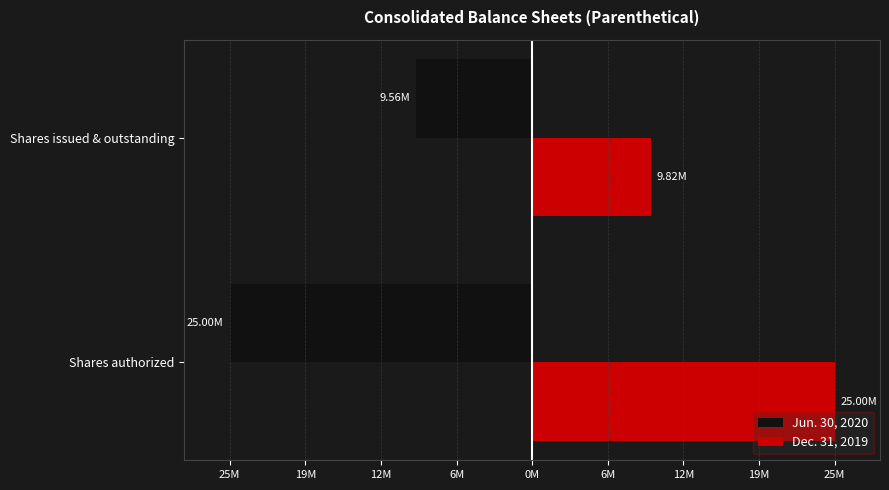

What are all the series names shown in the legend?

Jun. 30, 2020, Dec. 31, 2019